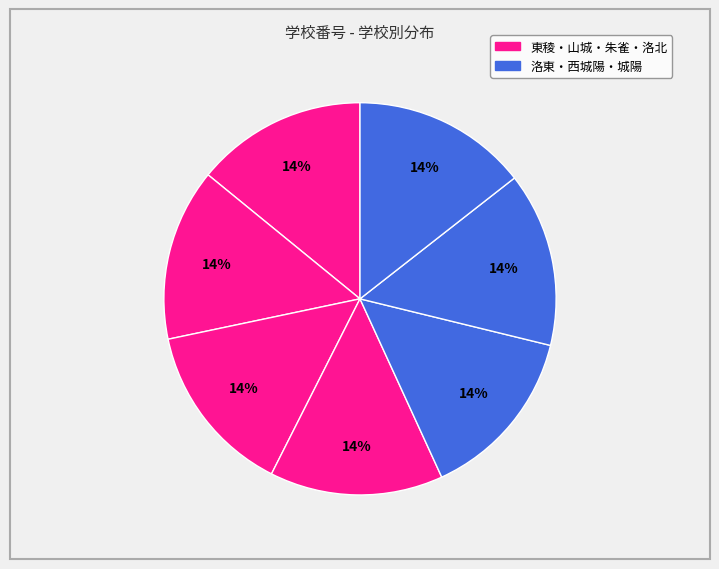

What is the largest slice in the pie chart?

城陽